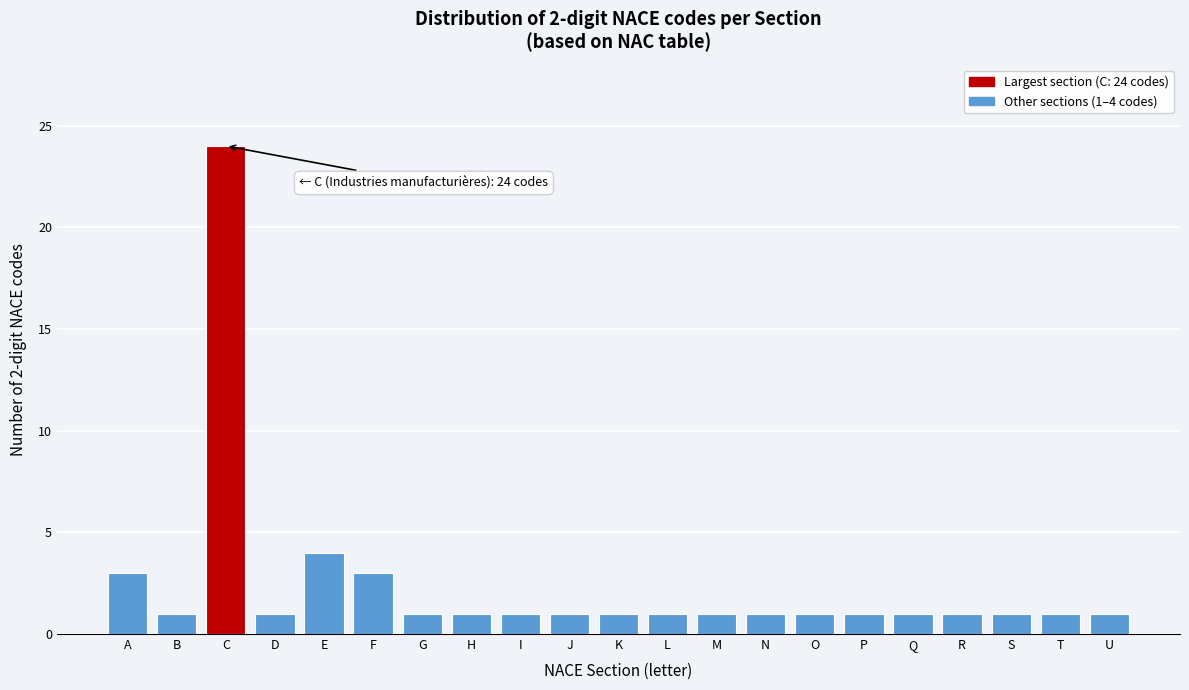

Reading left to right, what are all the values shown in this chart?

3	1	24	1	4	3	1	1	1	1	1	1	1	1	1	1	1	1	1	1	1